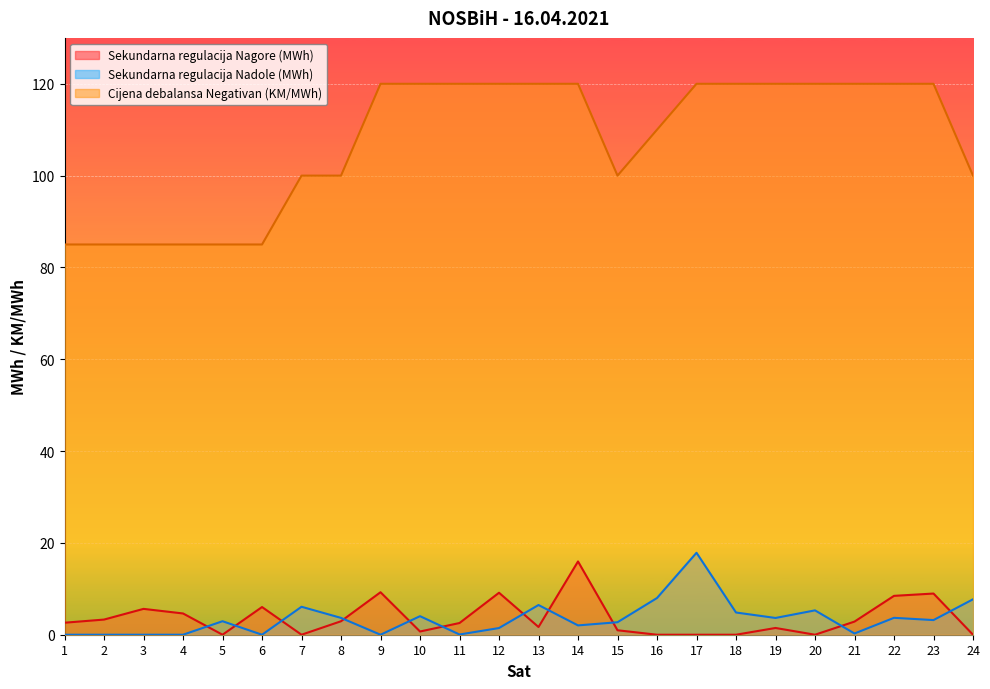

True or false: Sekundarna regulacija Nadole (MWh) and Cijena debalansa Negativan (KM/MWh) cross at least once.

False